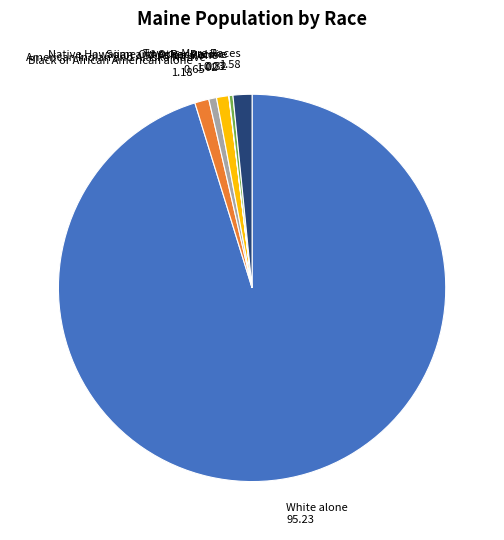

Which slice is the largest?

White alone